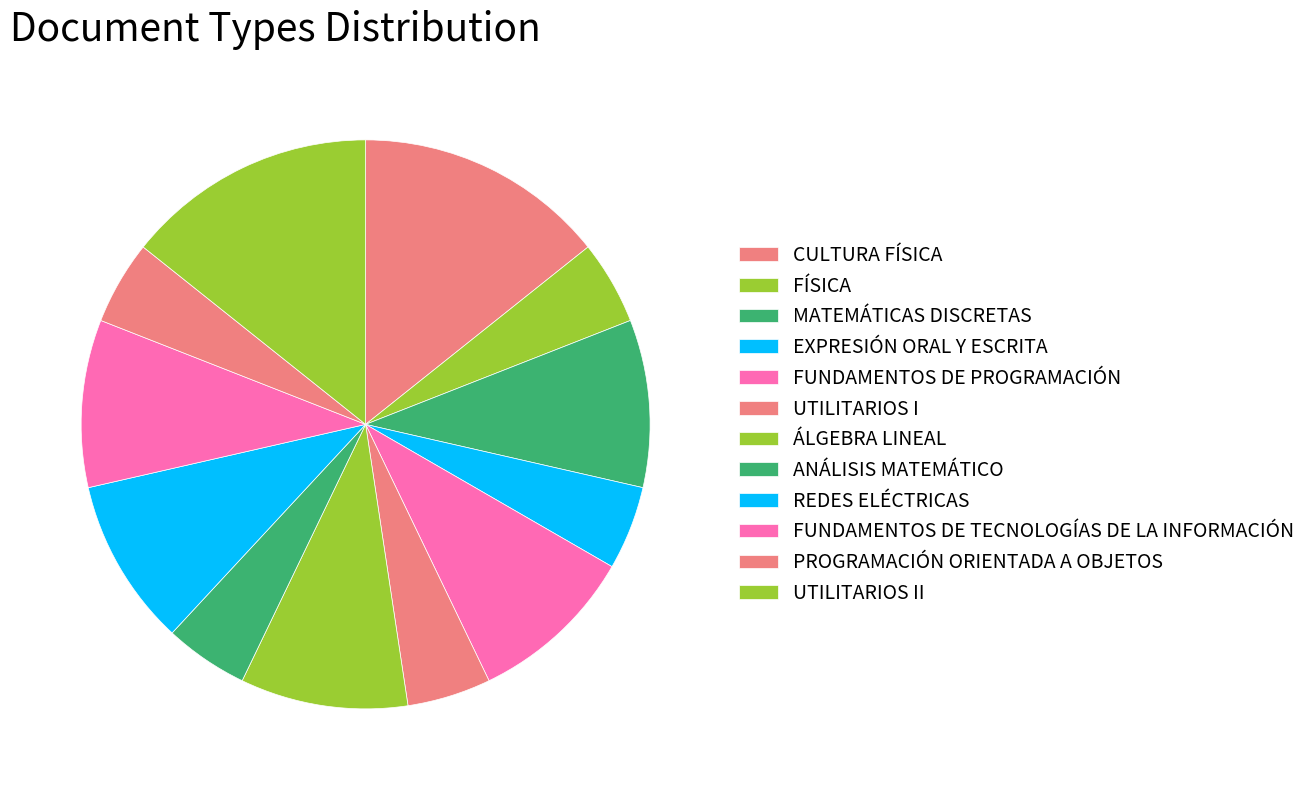

Does any single category account for the majority?

No